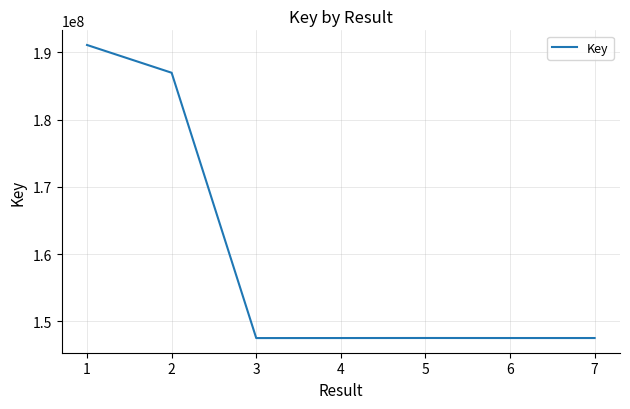

The value at 4 is 217897783. True or false?

False